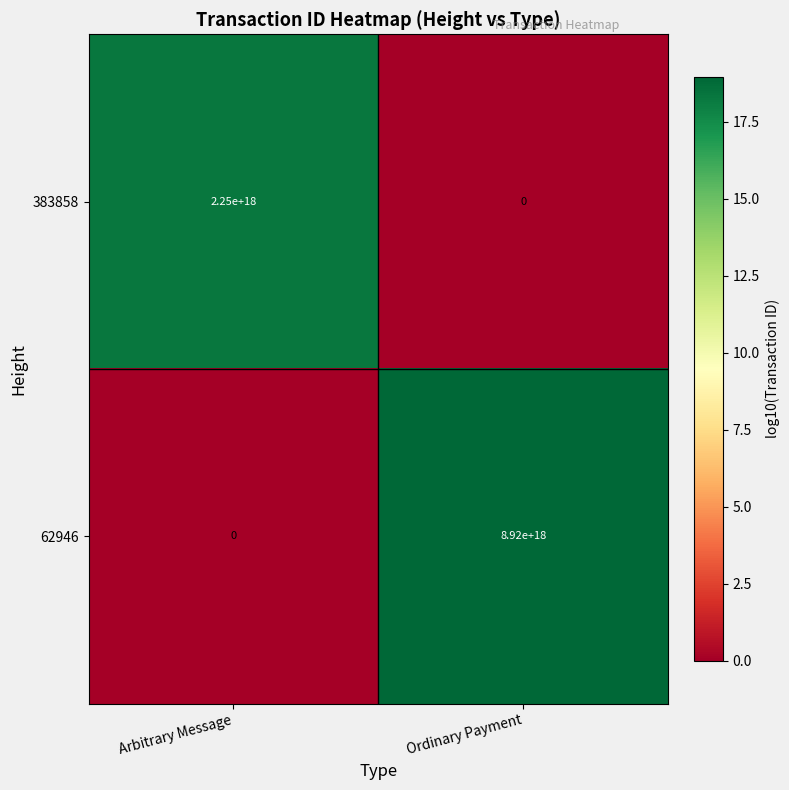

How many values in the 62946 series are below 8920000000000000000?

1